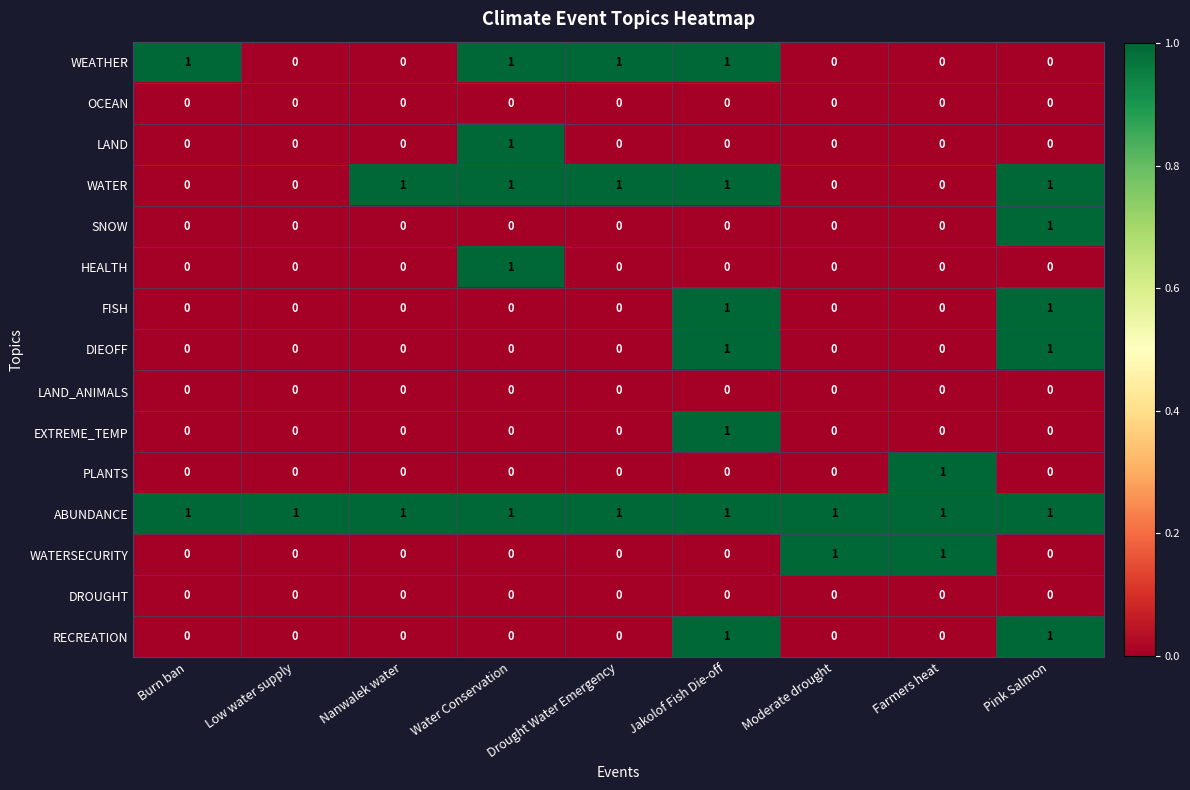

The OCEAN series shows 0 at Moderate drought. True or false?

True